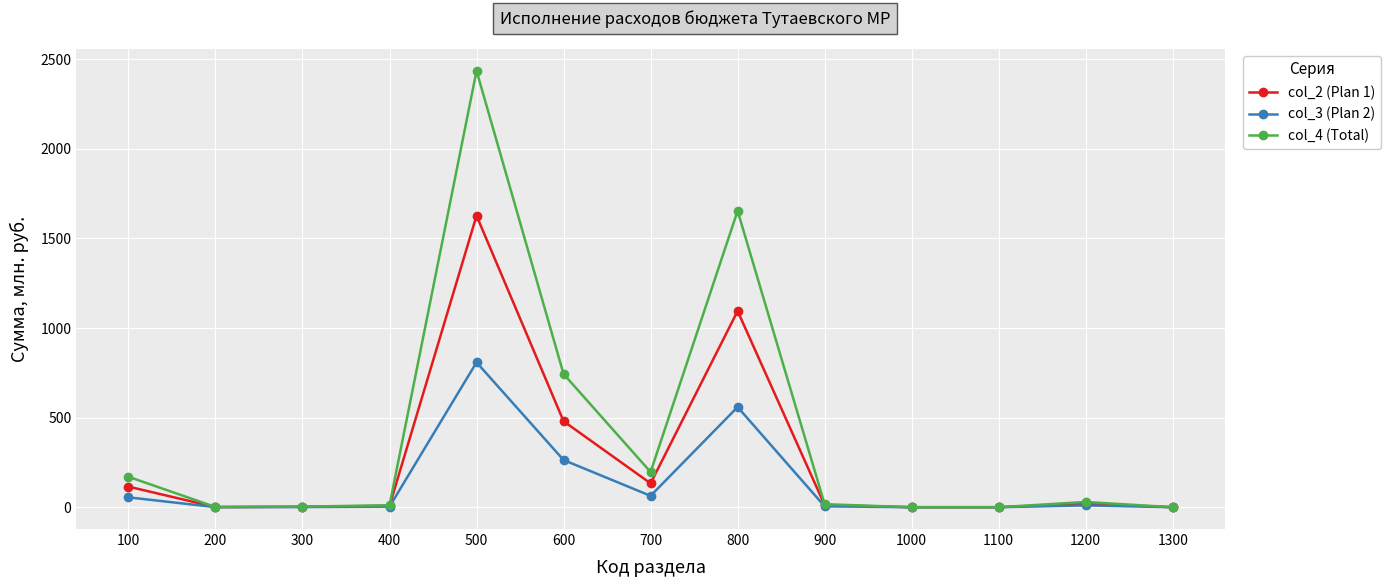

How many data points in col_3 (Plan 2) are above 4?

7